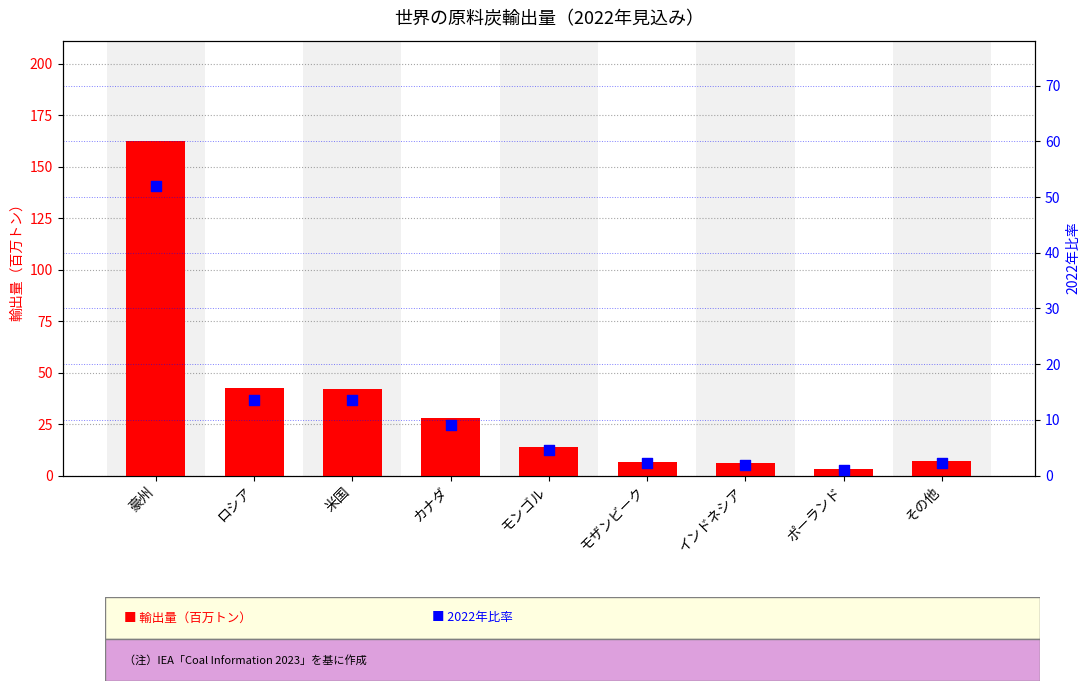

At which category is the sum across all series the highest?

豪州